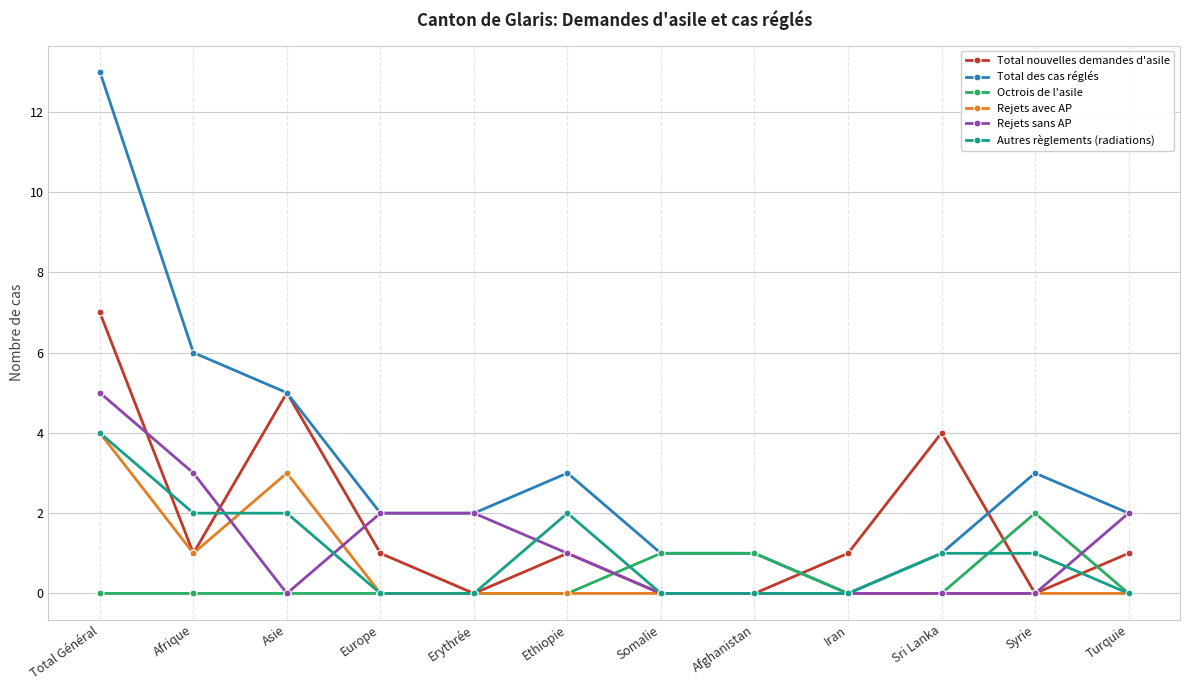

True or false: Rejets avec AP and Autres règlements (radiations) intersect in this chart.

True